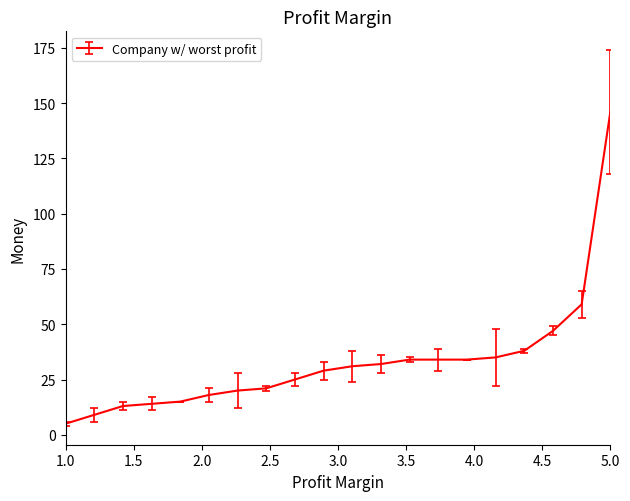

What is the difference between the maximum and minimum values?

141